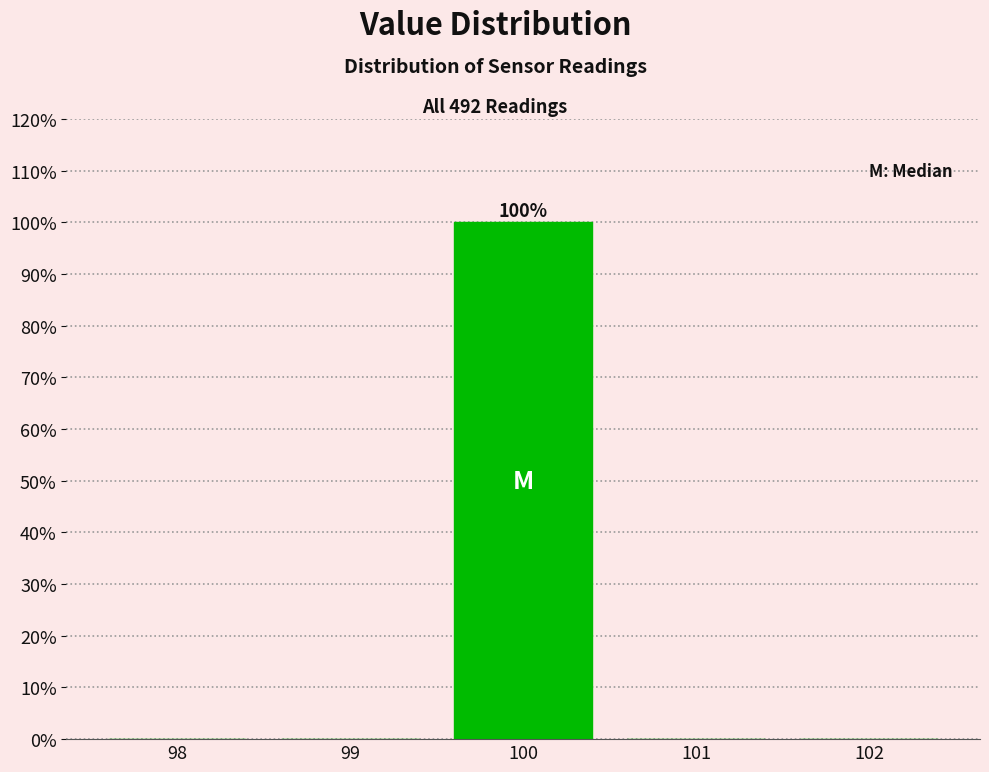

Over which range of the x-axis is the bar tallest?

99.5 to 100.5